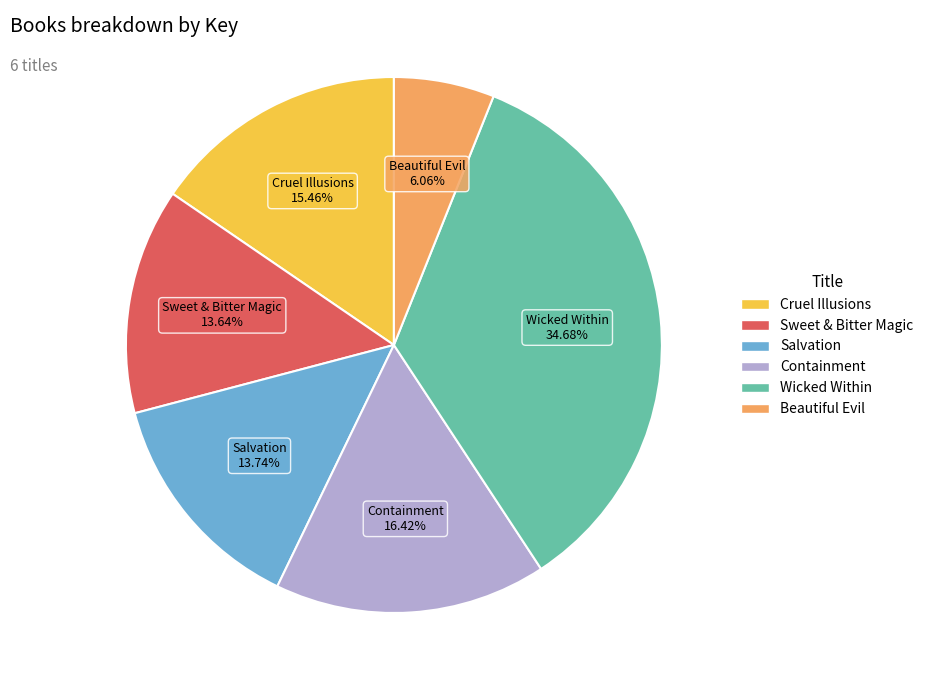

To the nearest percent, what is the difference between the largest and smallest slice percentages?

29%